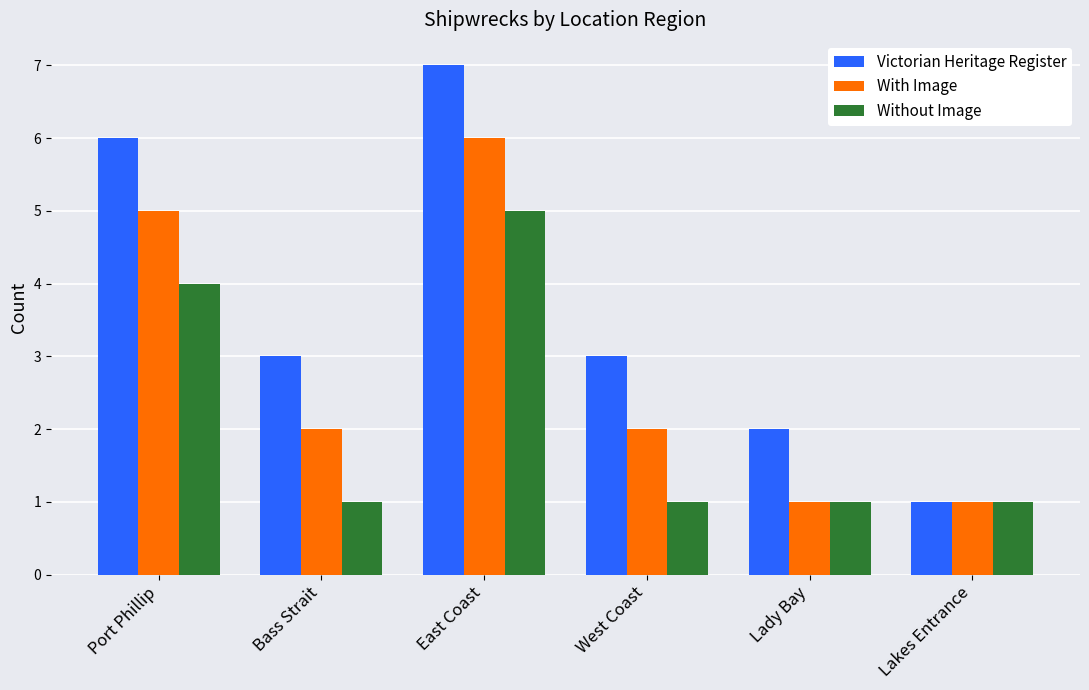

The value of Without Image at Lady Bay is 1. True or false?

True